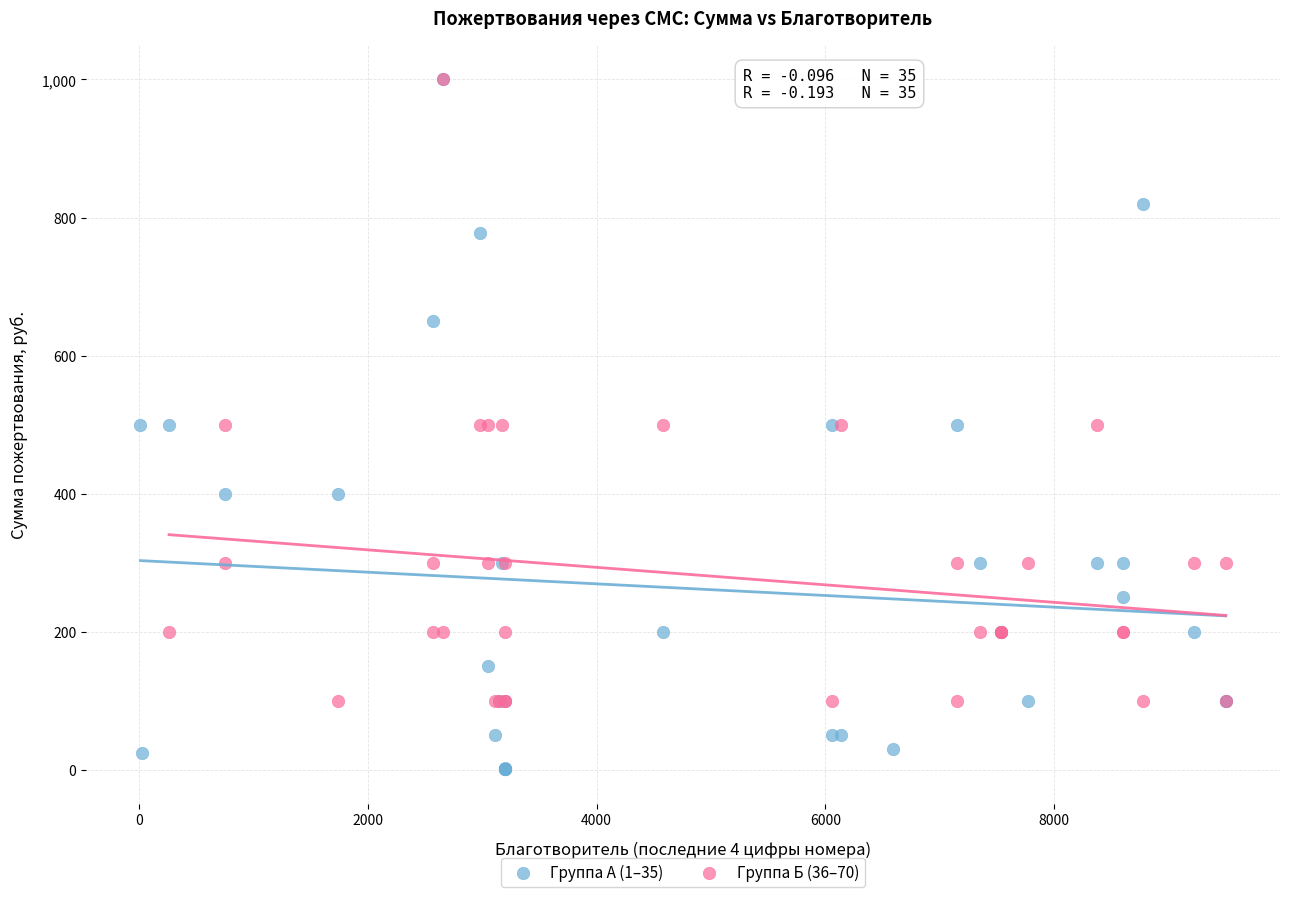

Which series contains the lowest Y value?

Группа А (1–35)